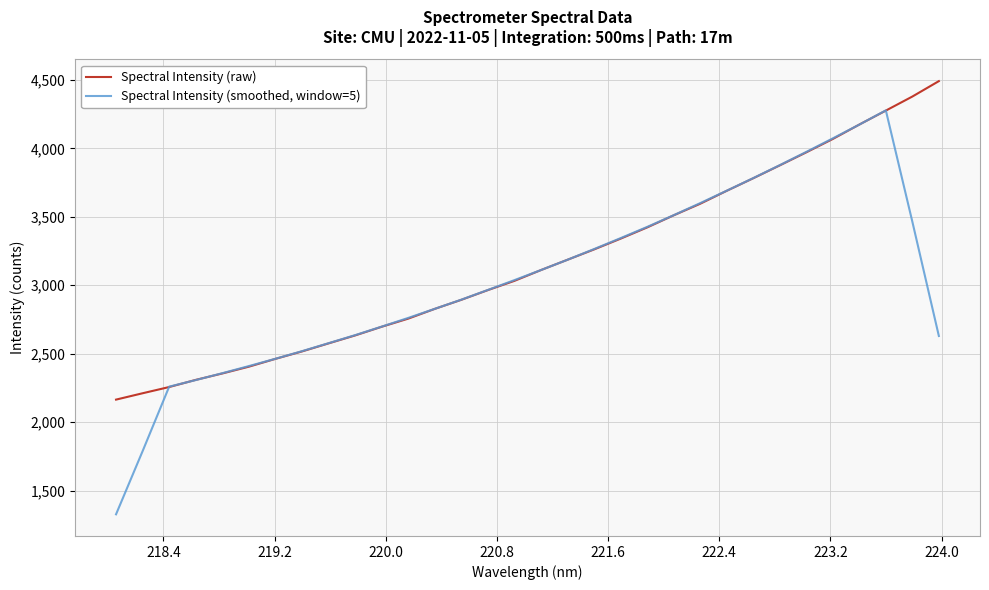

What is the difference between the maximum and minimum values in the Spectral Intensity (raw) series?

2326.9